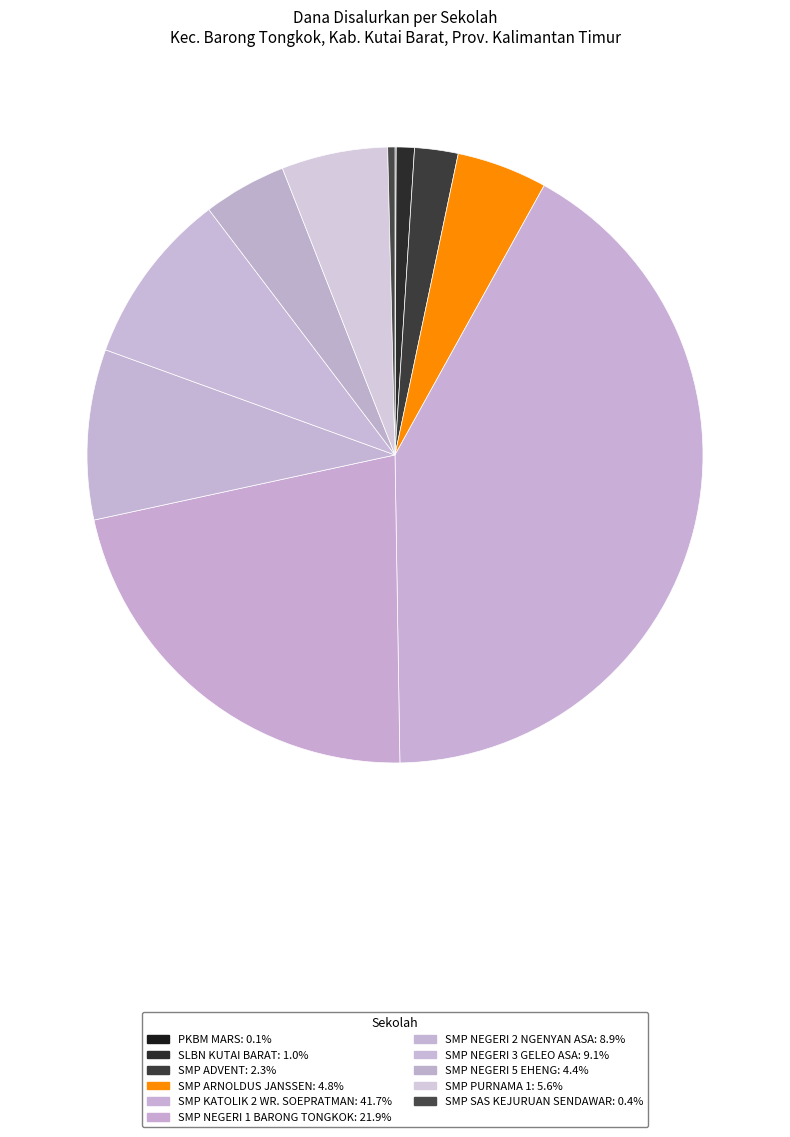

Is SMP ADVENT the majority of the pie?

No